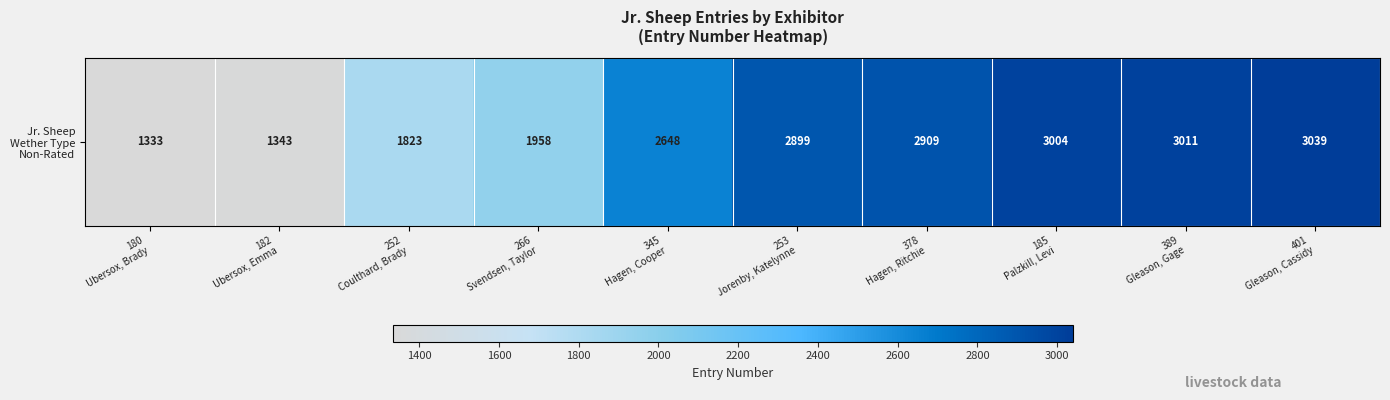

What is the change in value from 345
Hagen, Cooper to 389
Gleason, Gage?

+363